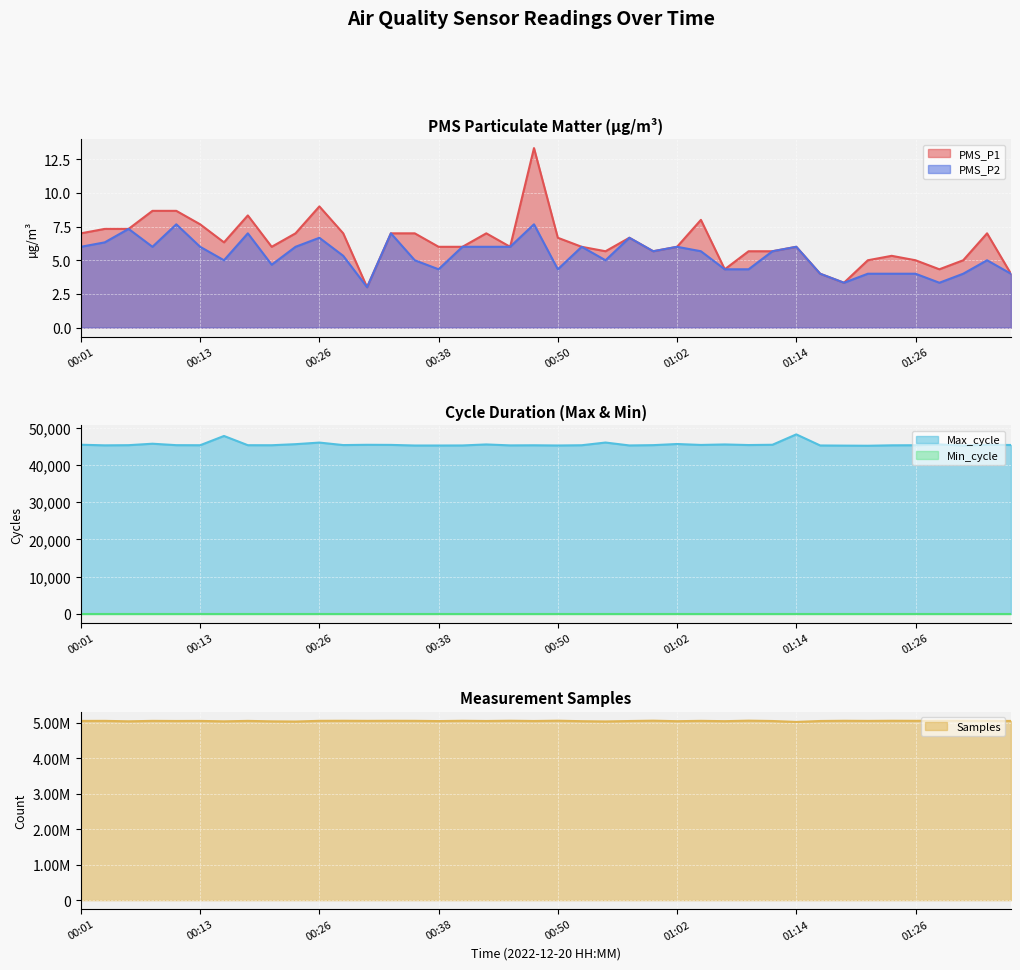

Rank the categories by PMS_P1 value from lowest to highest.

00:30, 01:19, 01:16, 01:36, 01:07, 01:29, 01:21, 01:26, 01:31, 01:24, 00:55, 00:59, 01:09, 01:12, 00:21, 00:38, 00:40, 00:45, 00:52, 01:02, 01:14, 00:16, 00:50, 00:57, 00:01, 00:23, 00:28, 00:33, 00:35, 00:43, 01:33, 00:03, 00:06, 00:13, 01:04, 00:18, 00:08, 00:11, 00:26, 00:47